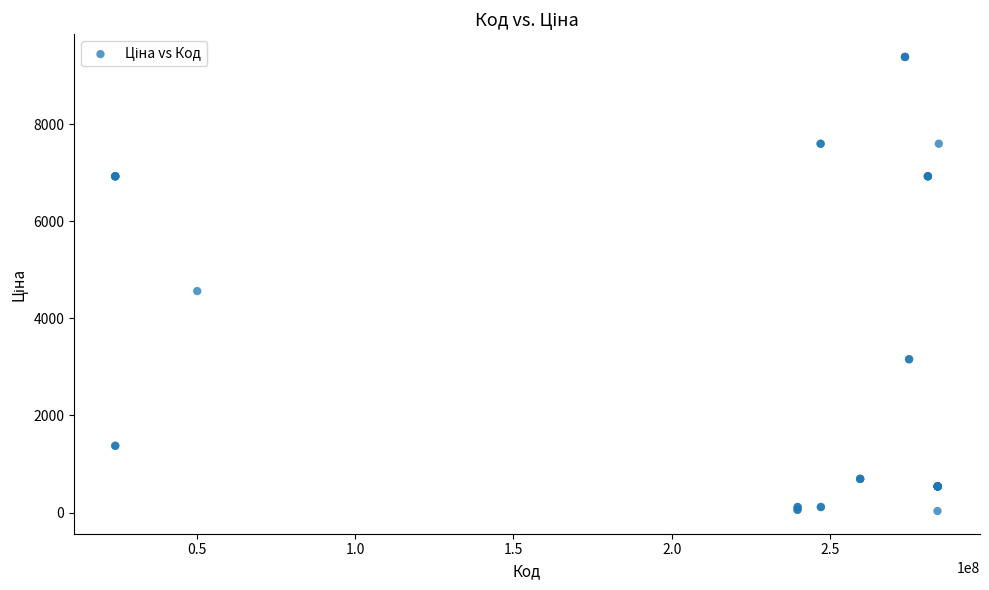

What Y value in the scatter plot is closest to 4708?

4561.9